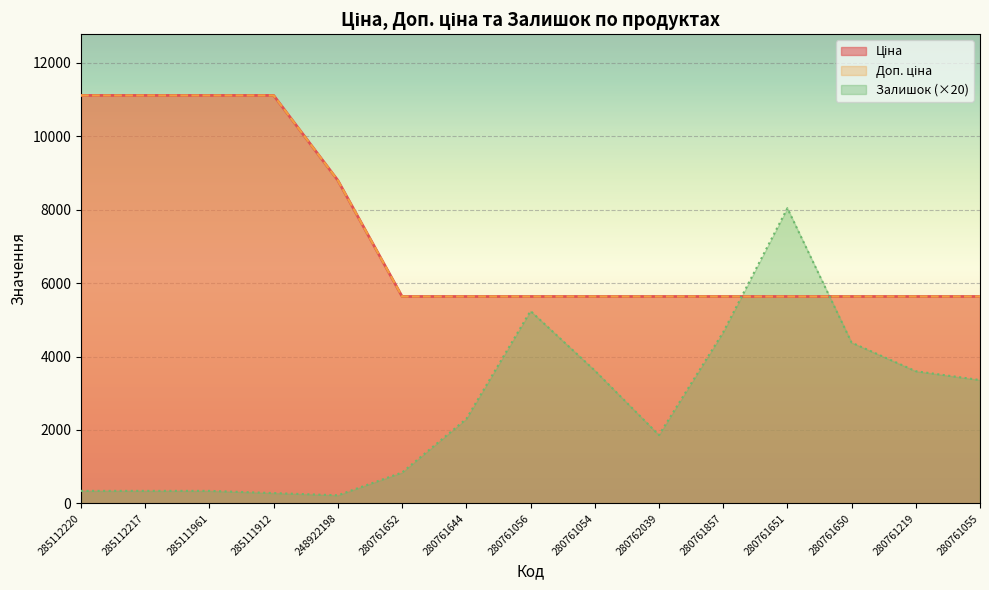

Reading left to right, what are all the values shown in this chart?

Ціна: 11113.6	11113.6	11113.6	11113.6	8797.6	5636.0	5636.0	5636.0	5636.0	5636.0	5636.0	5636.0	5636.0	5636.0	5636.0
Доп. ціна: 11113.6	11113.6	11113.6	11113.6	8797.6	5636.0	5636.0	5636.0	5636.0	5636.0	5636.0	5636.0	5636.0	5636.0	5636.0
Залишок: 340.0	340.0	340.0	280.0	220.0	840.0	2300.0	5240.0	3620.0	1860.0	4660.0	8040.0	4380.0	3600.0	3360.0